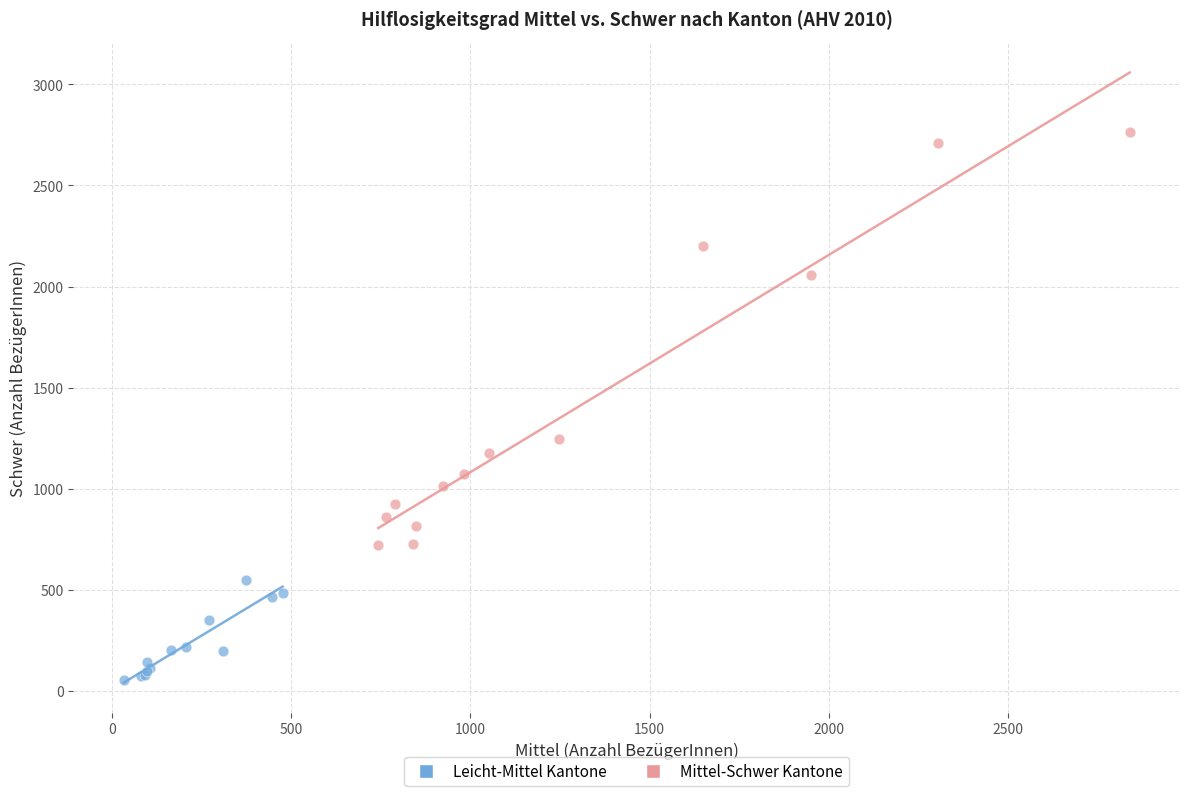

Which series contains the lowest Y value?

Leicht-Mittel Kantone